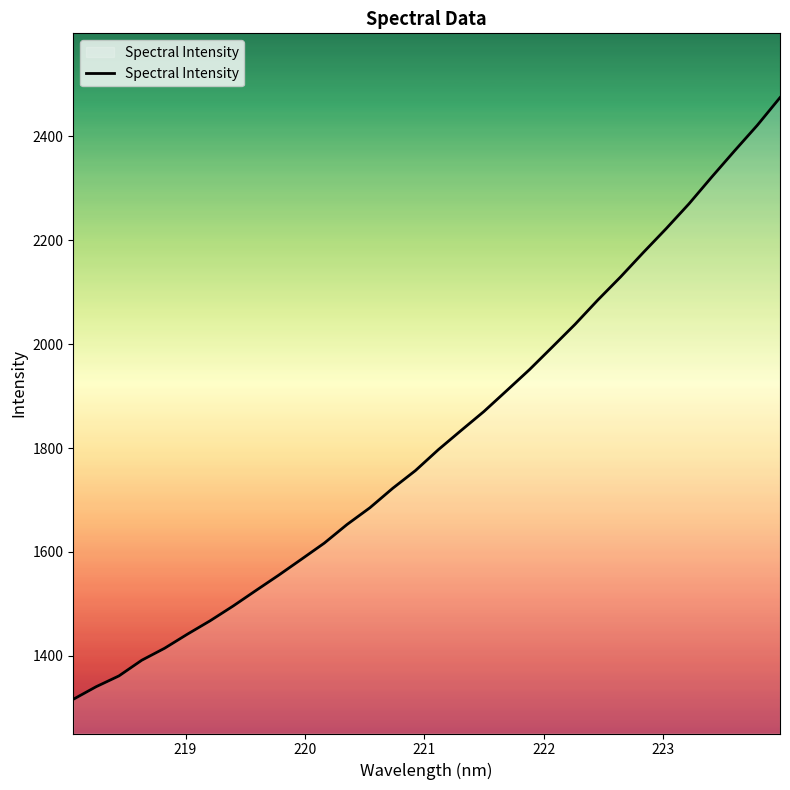

What is the smallest value displayed?

1316.4